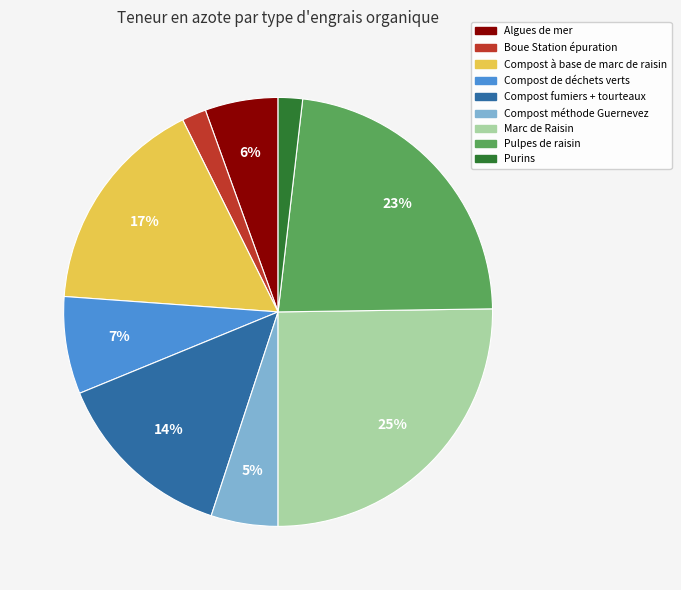

Is the sum of Compost méthode Guernevez and Purins greater than half?

No